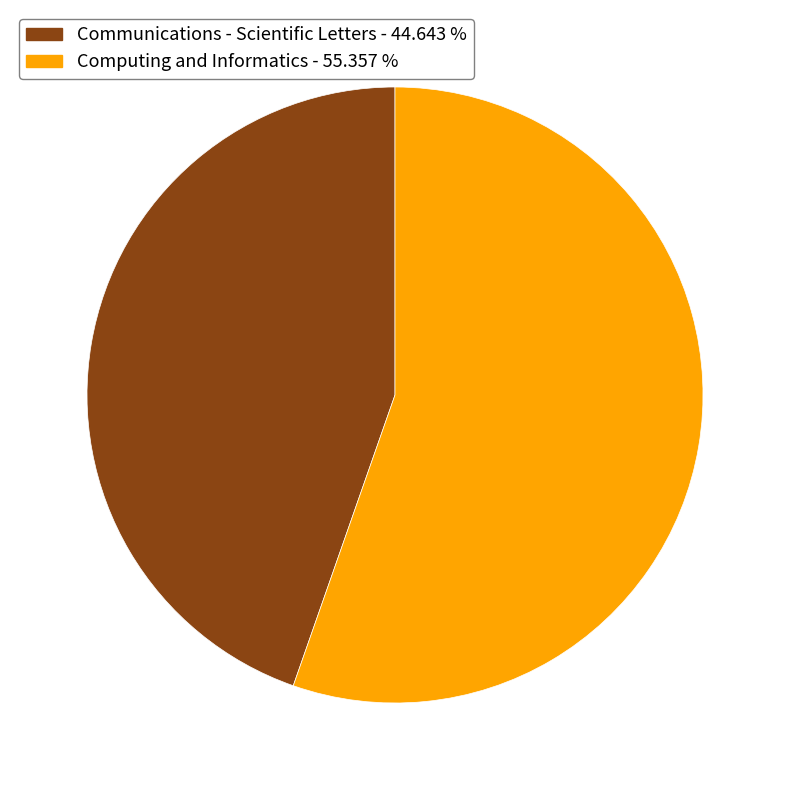

Which category has the biggest portion of the pie?

Computing and Informatics